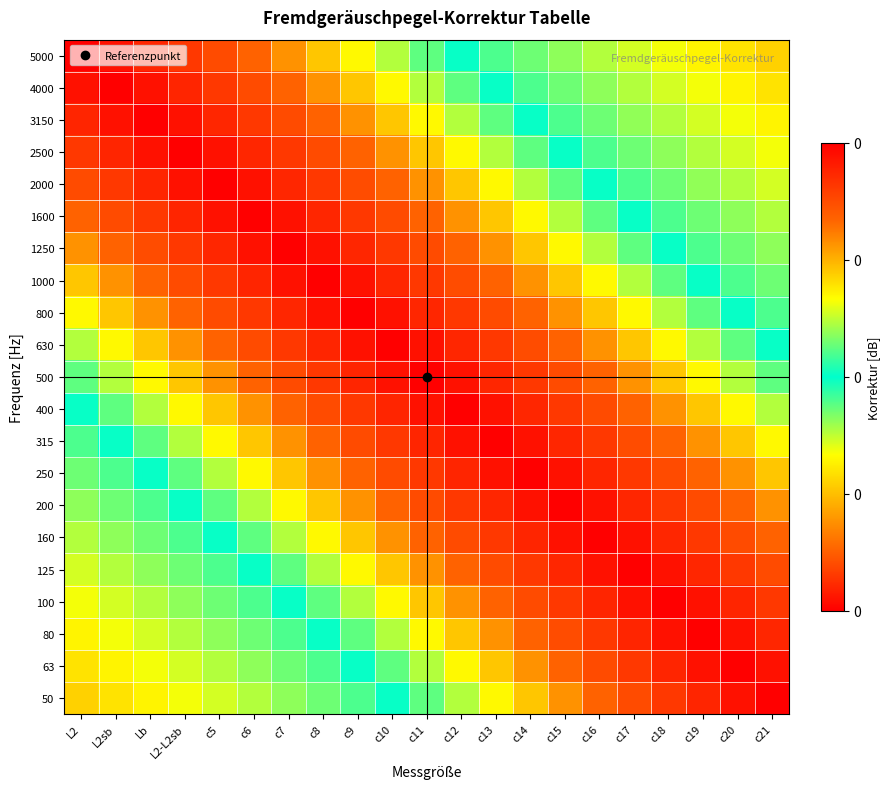

Which category has the lowest value across all series?

L2